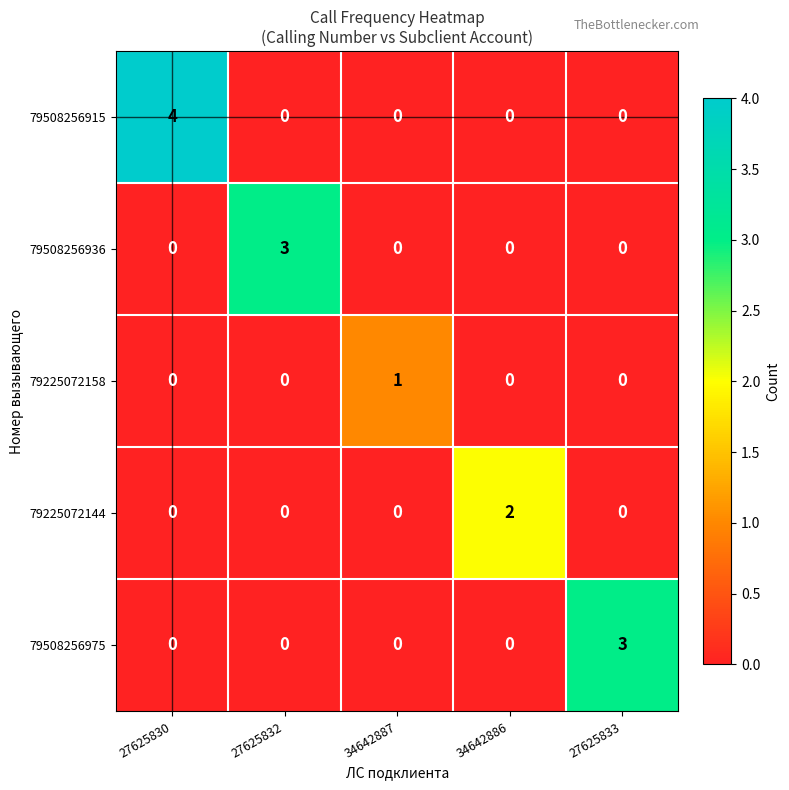

What is the greatest value displayed?

4